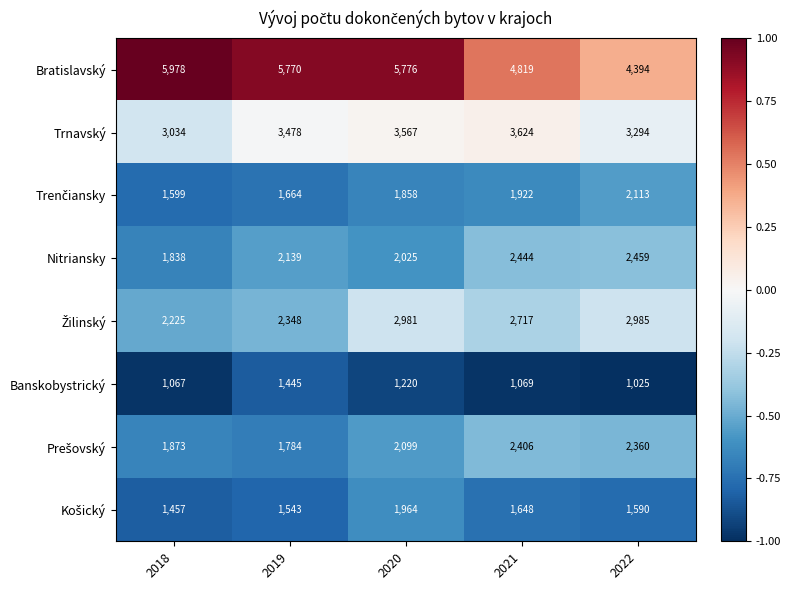

How many distinct data groups are displayed?

8